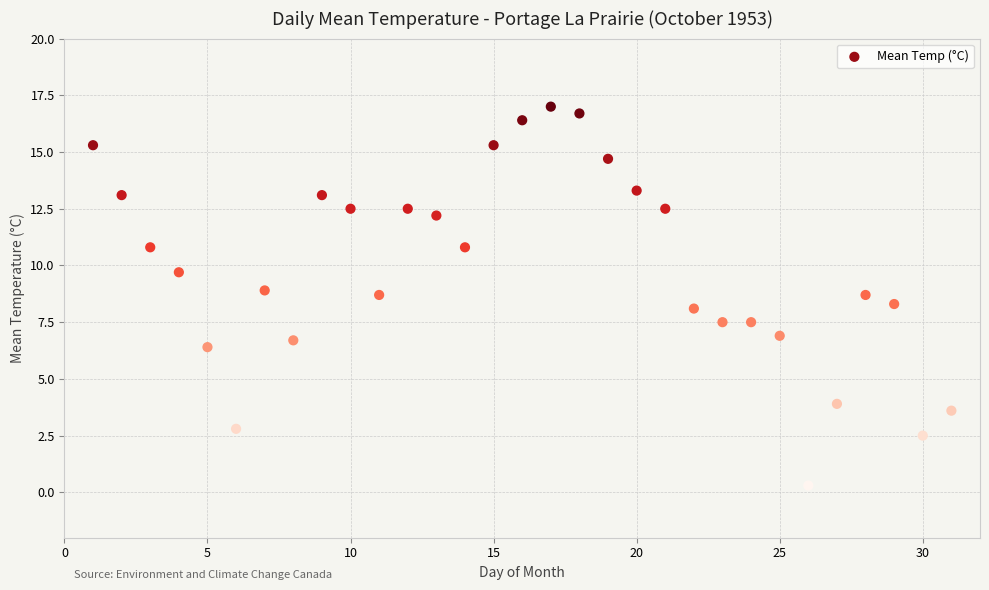

What is the range of Y values (max minus min)?

16.7